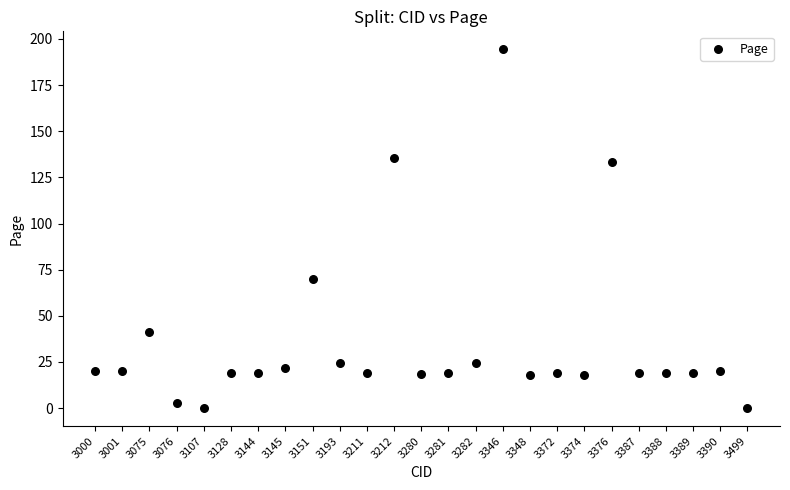

What is the range of Y values (max minus min)?

194.4